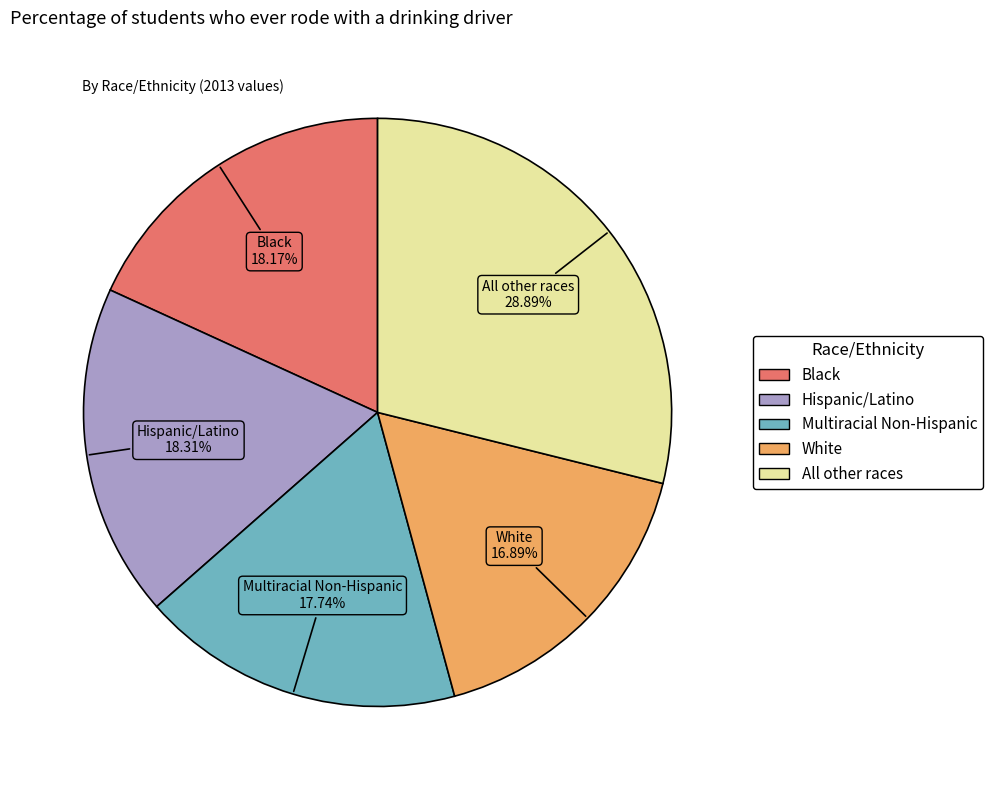

Which category has the smallest portion of the pie?

White